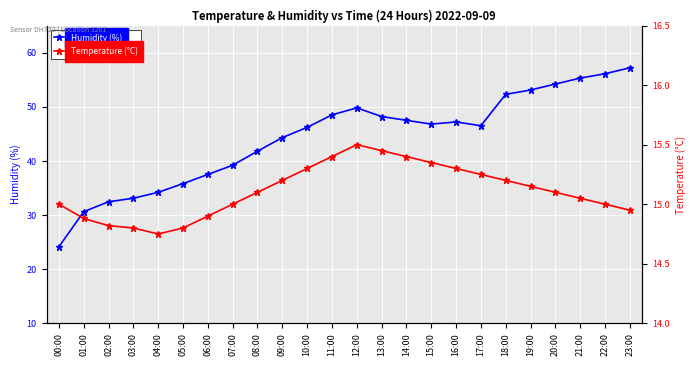

What is the label of the 15th point from the right?

09:00